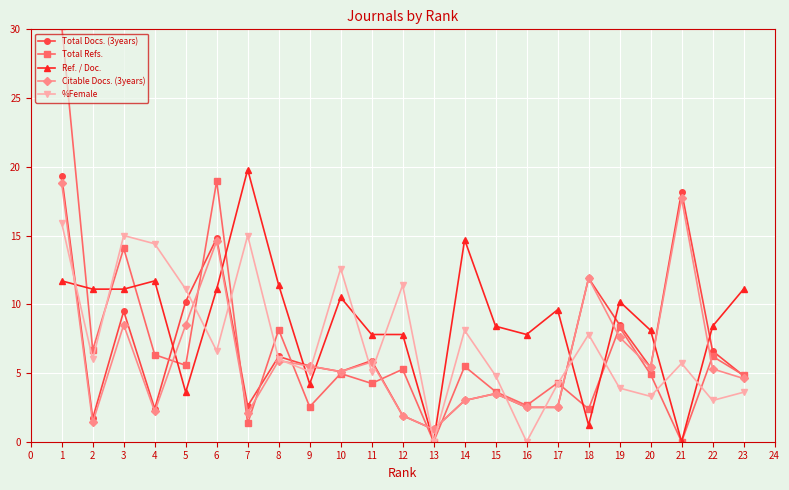

True or false: Citable Docs. (3years) has more than 2 points higher than both neighbors.

True